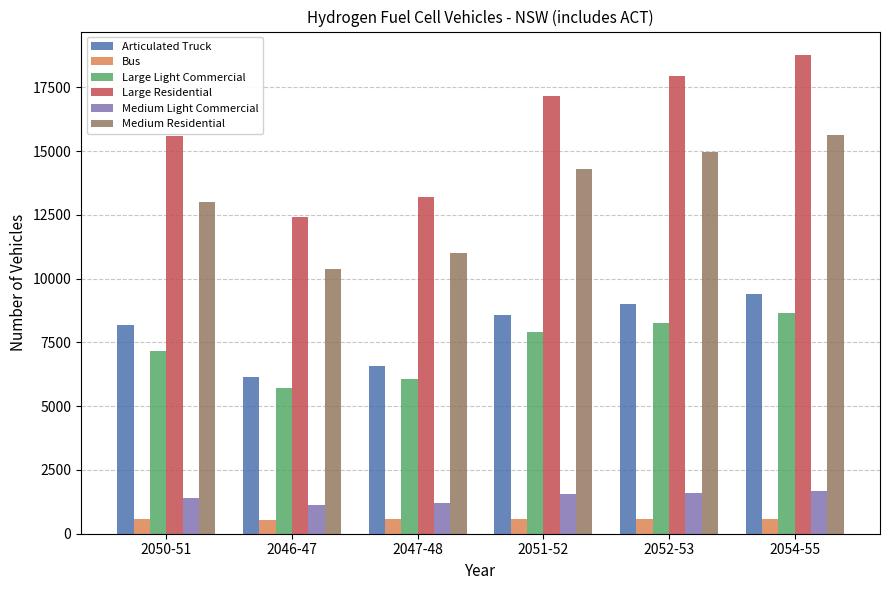

What position from the left is 2047-48?

3